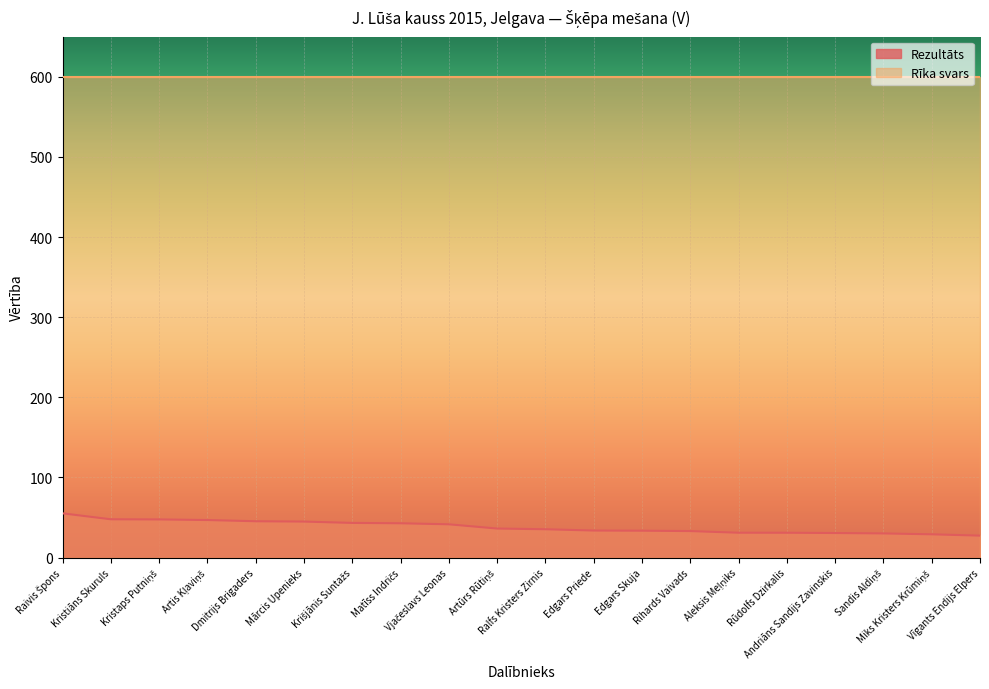

Where does the data first go above 36?

Raivis Špons